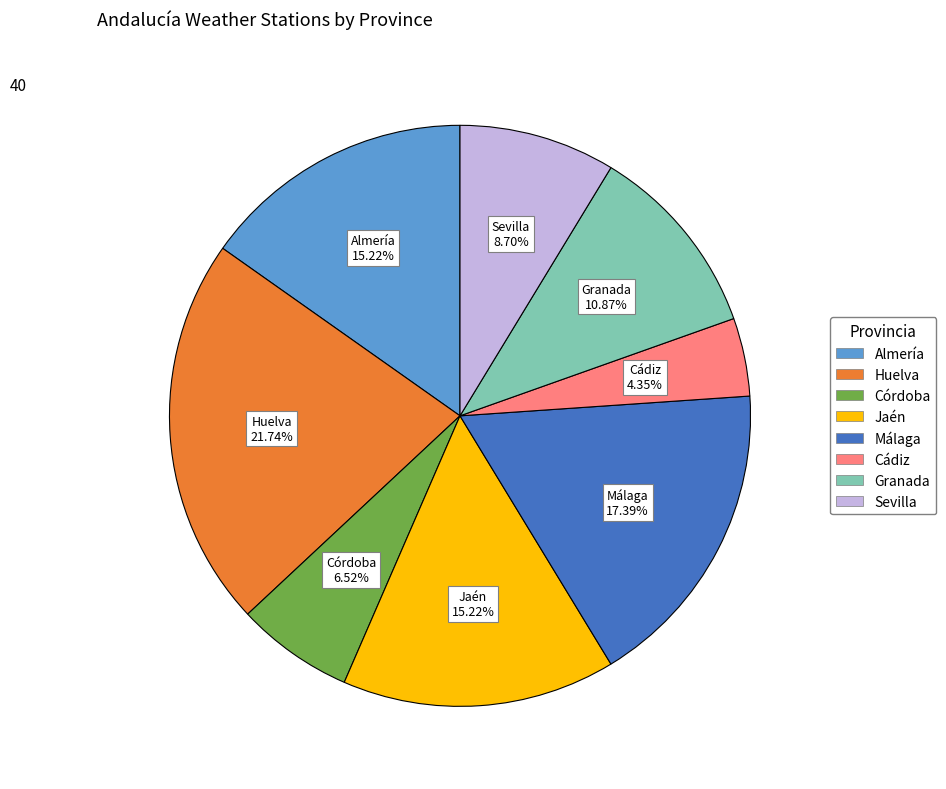

What is the largest slice in the pie chart?

Huelva